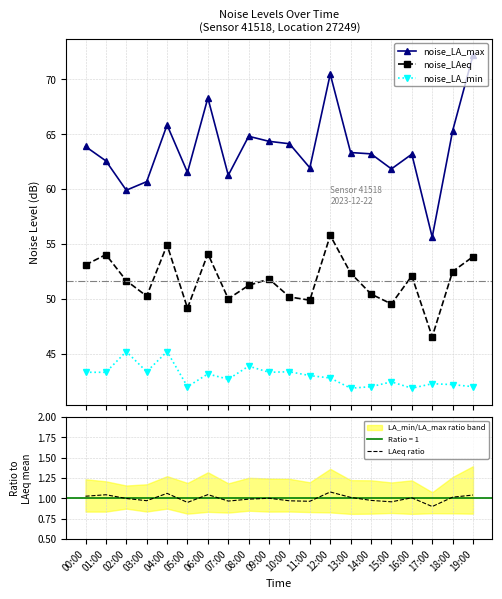

How many categories are shown in the chart?

20